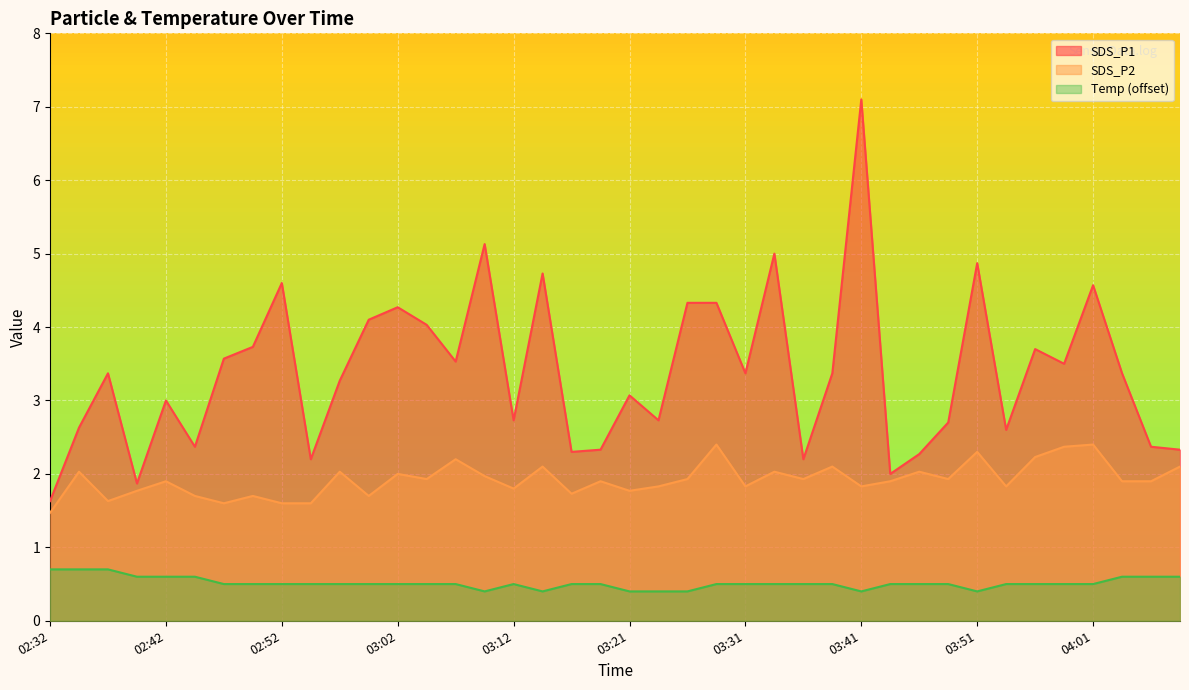

What is the minimum value shown in the chart?

0.4